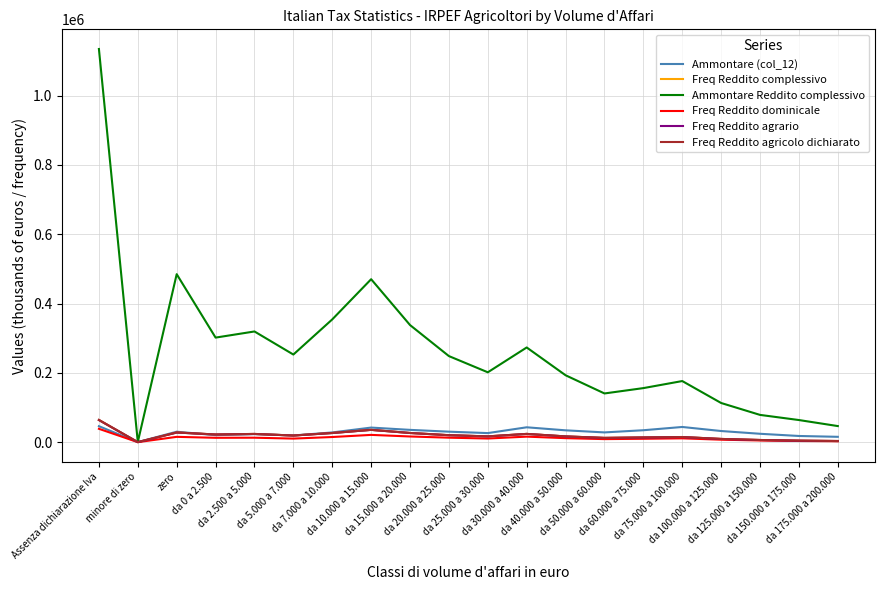

Which series changed the most between da 15.000 a 20.000 and da 175.000 a 200.000?

Ammontare Reddito complessivo